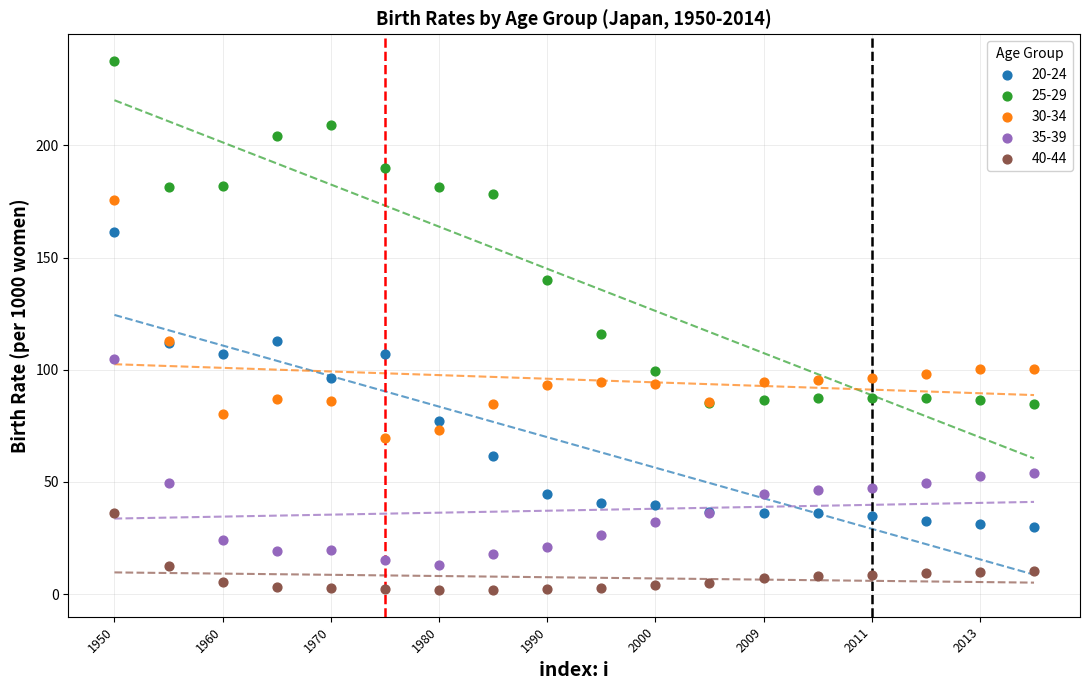

Which series reaches the minimum Y coordinate?

40-44